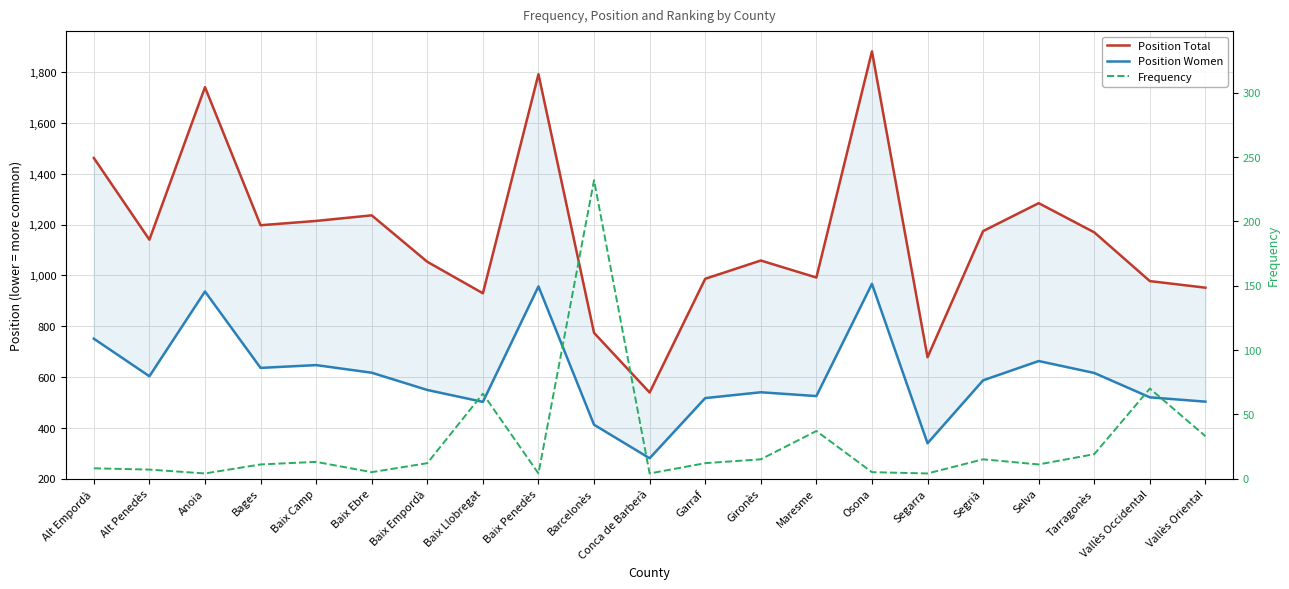

Reading right to left, extract all data points from this chart.

Position Total: 952	978	1170	1285	1175	678	1883	992	1059	987	539	774	1793	930	1054	1237	1215	1198	1742	1141	1463
Position Women: 503	520	616	663	587	339	967	525	540	517	280	412	957	502	549	617	647	636	937	603	751
Frequency: 33	70	19	11	15	4	5	37	15	12	4	232	4	66	12	5	13	11	4	7	8